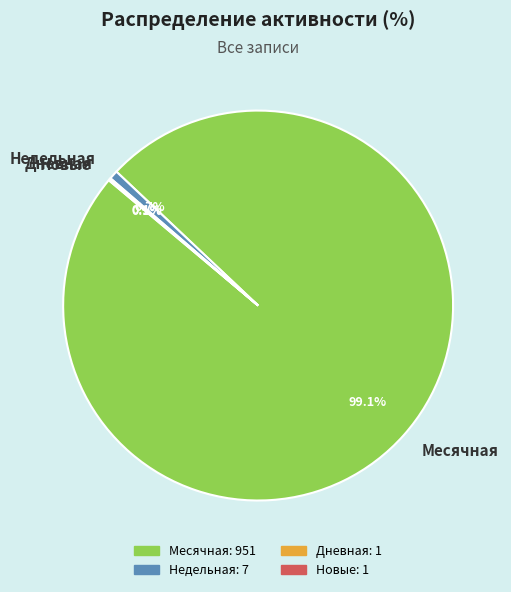

What is the majority slice?

Месячная